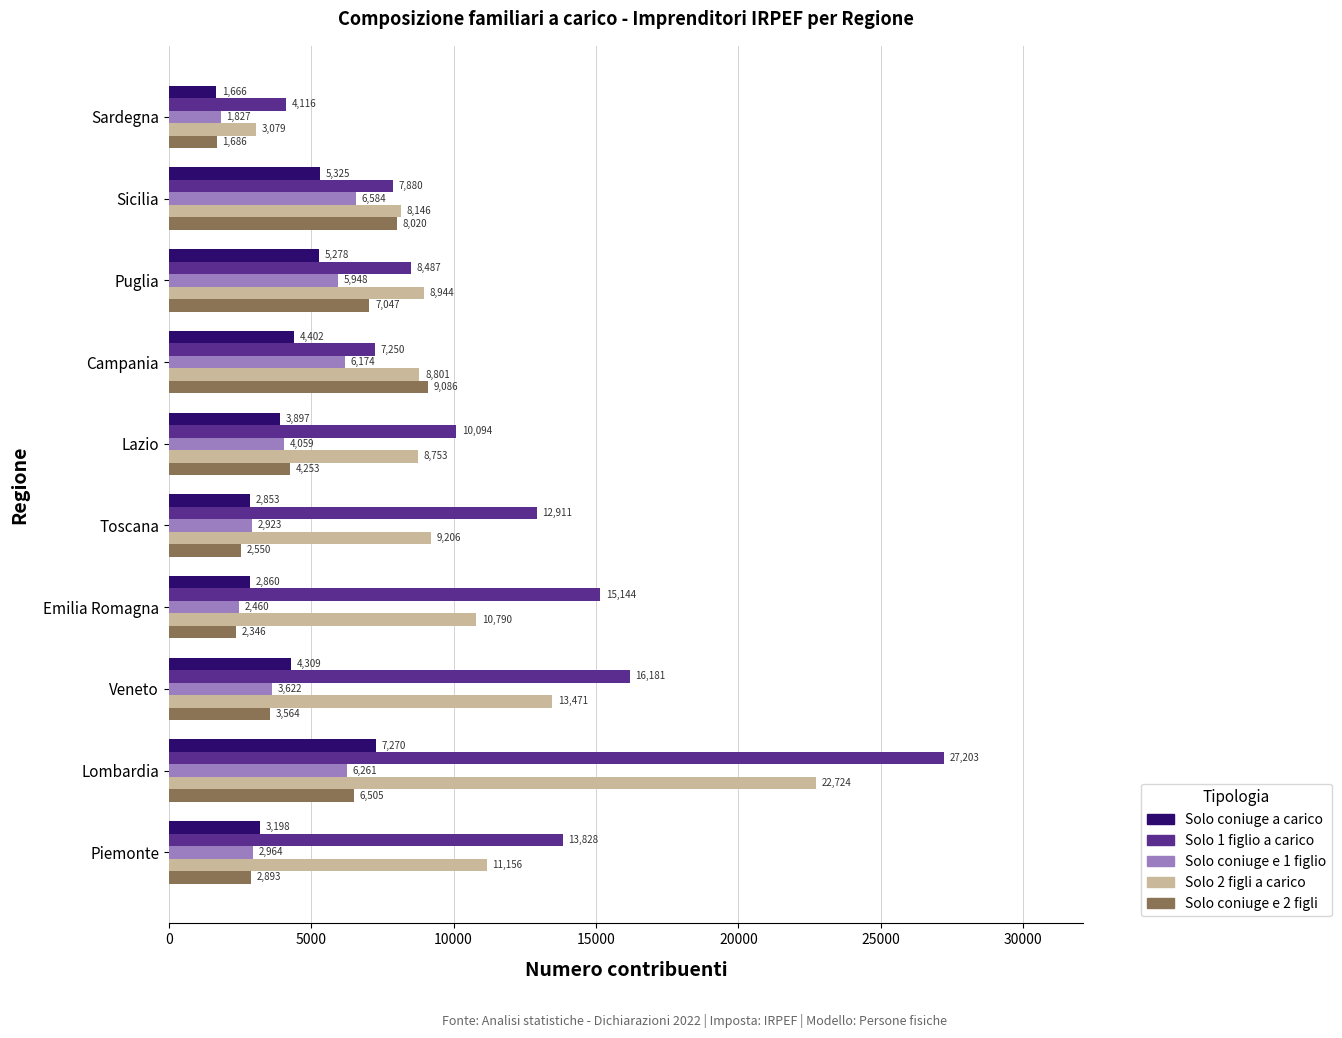

Which series has the largest total across all categories?

Solo 1 figlio a carico